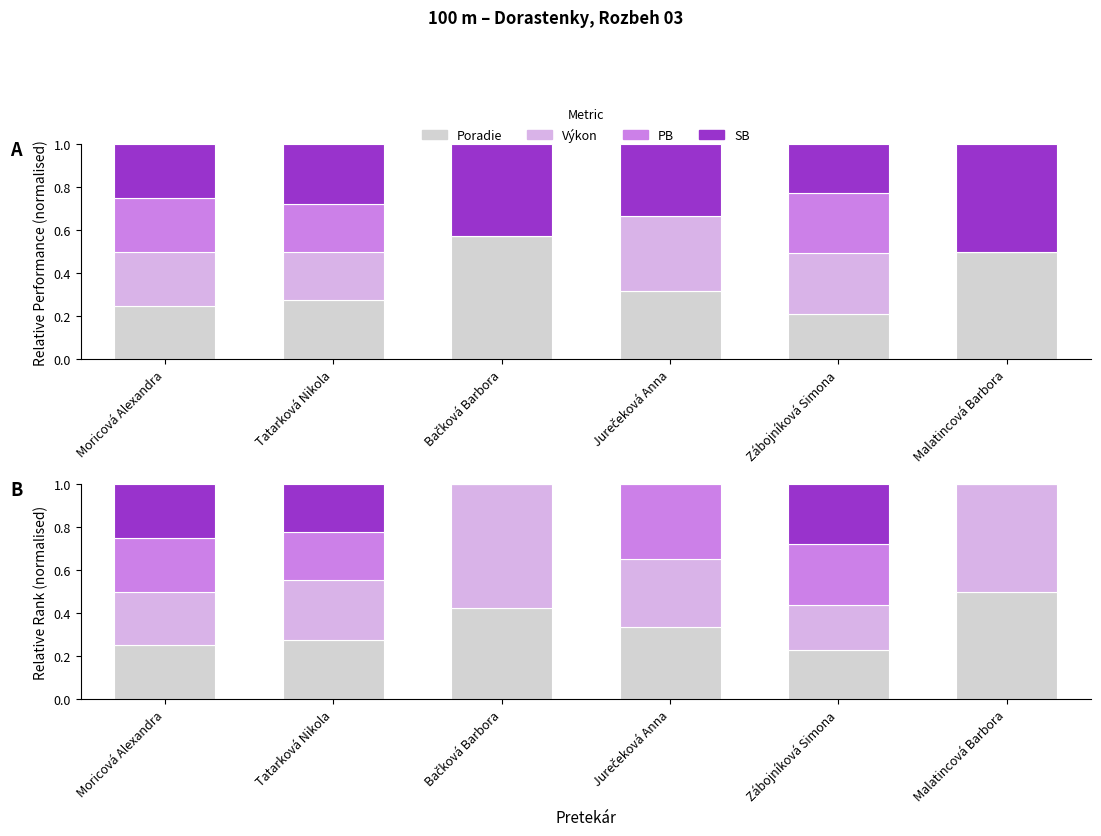

Count the number of categories in the chart.

6